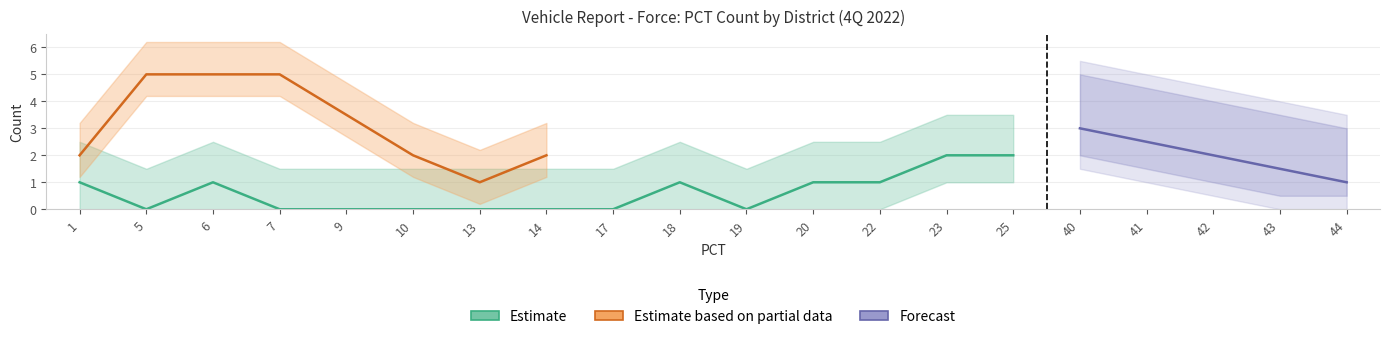

Which series changed the most between 25 and 43?

Estimate